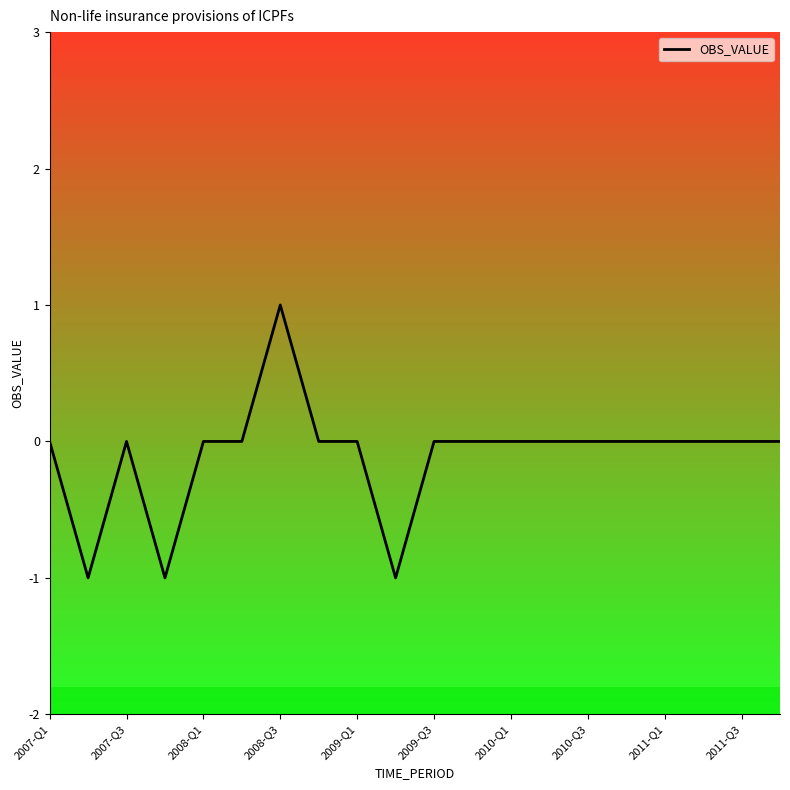

Count the values in the range 0 to 1.

17